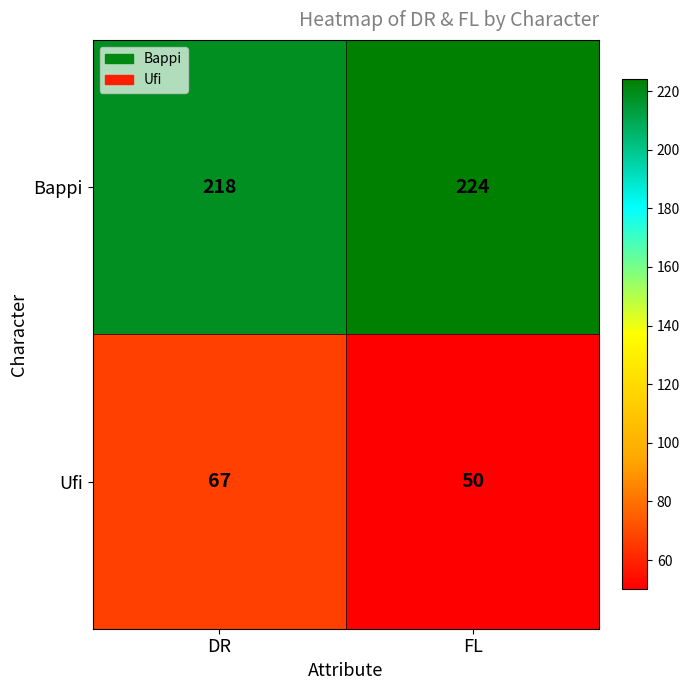

Which label corresponds to the smallest value in the chart?

FL